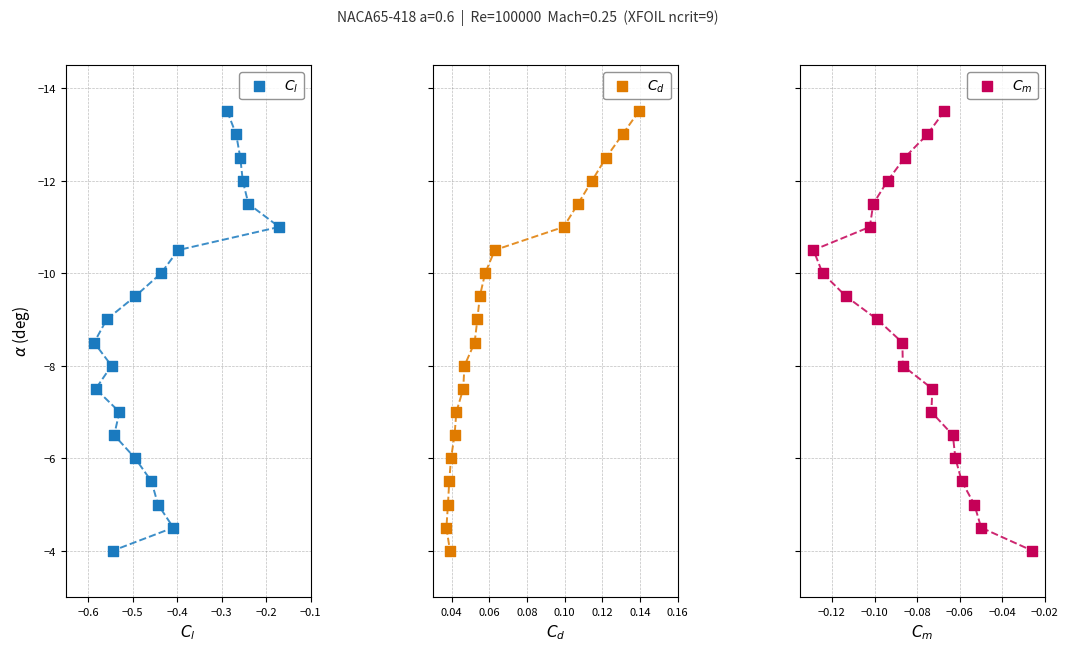

Which series has the largest Y range (max minus min)?

$C_l$